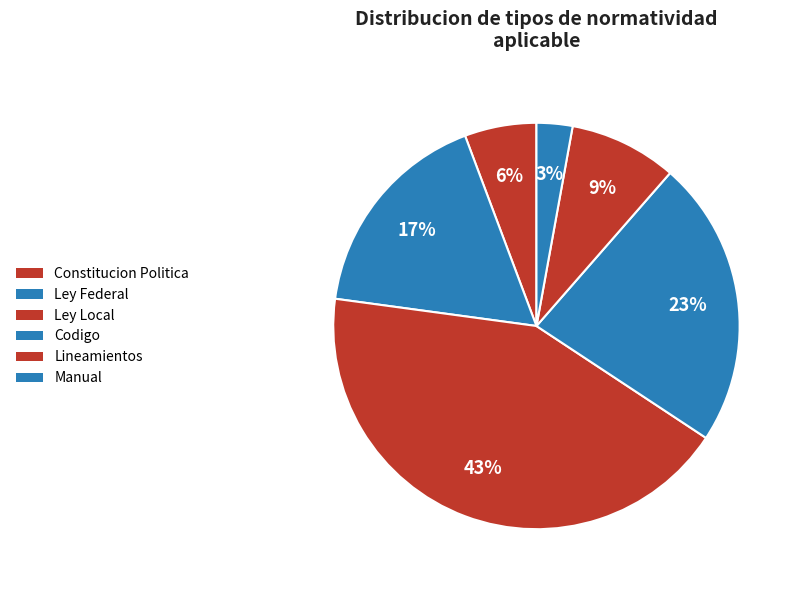

Count the number of slices in the pie.

6